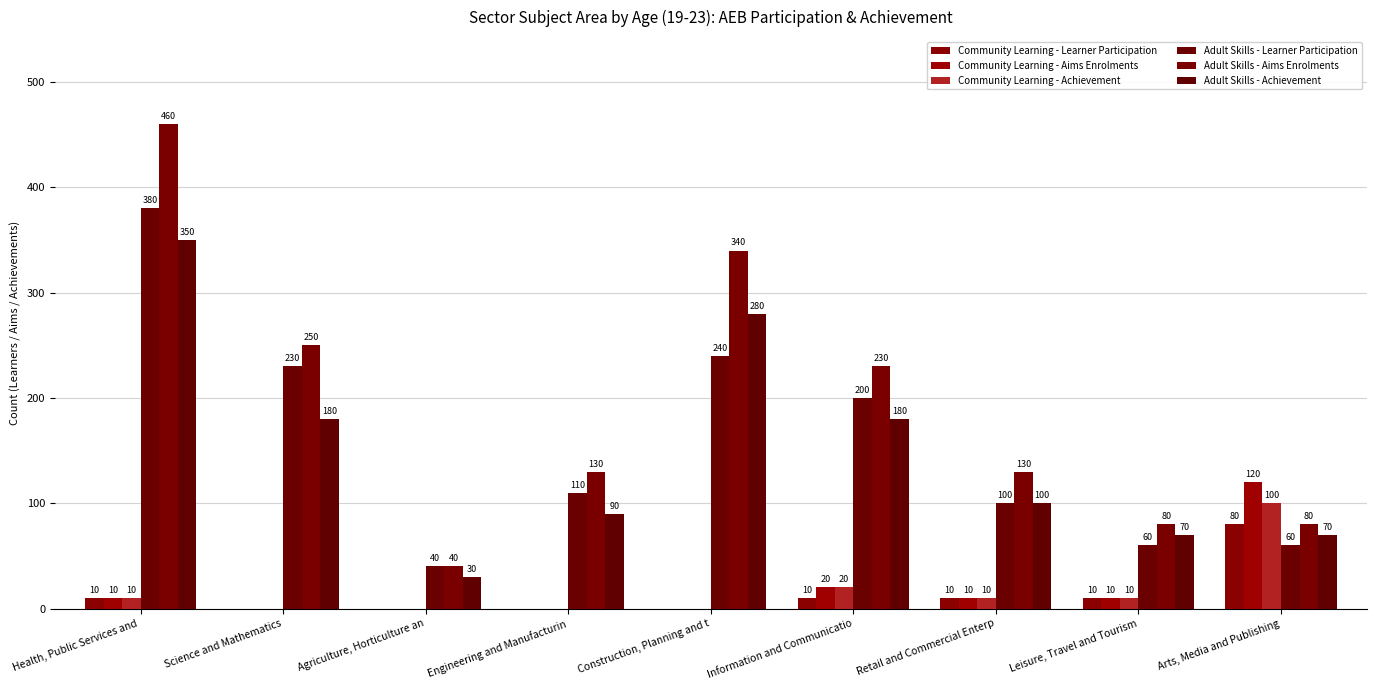

What is the sum of all Community Learning - Learner Participation values?

120